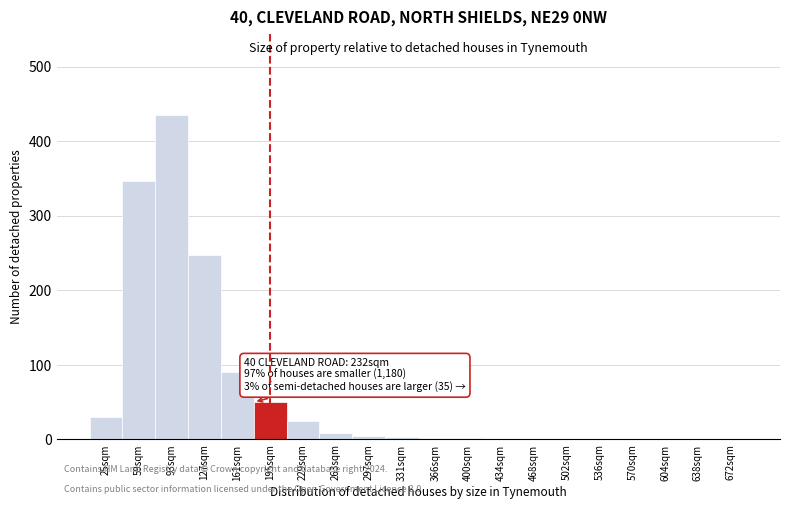

What is the greatest value displayed?

435